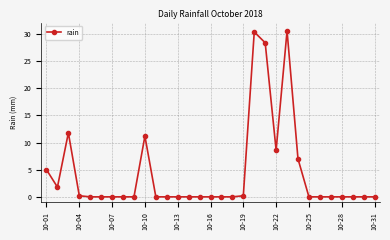

How many distinct data groups are displayed?

1